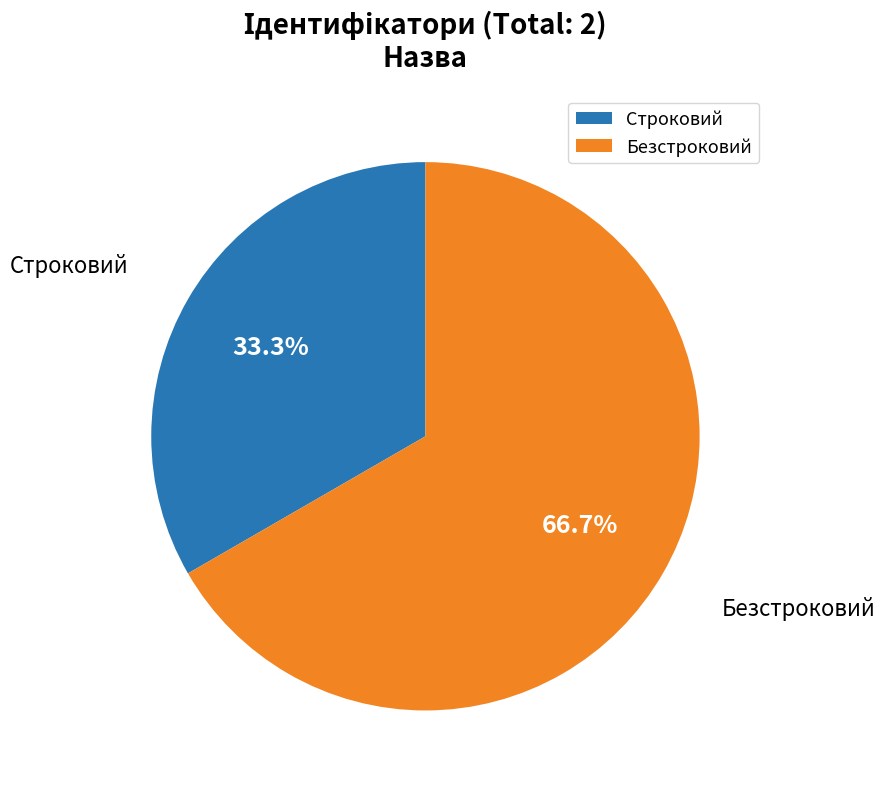

Which slice represents more than half of the pie?

Безстроковий